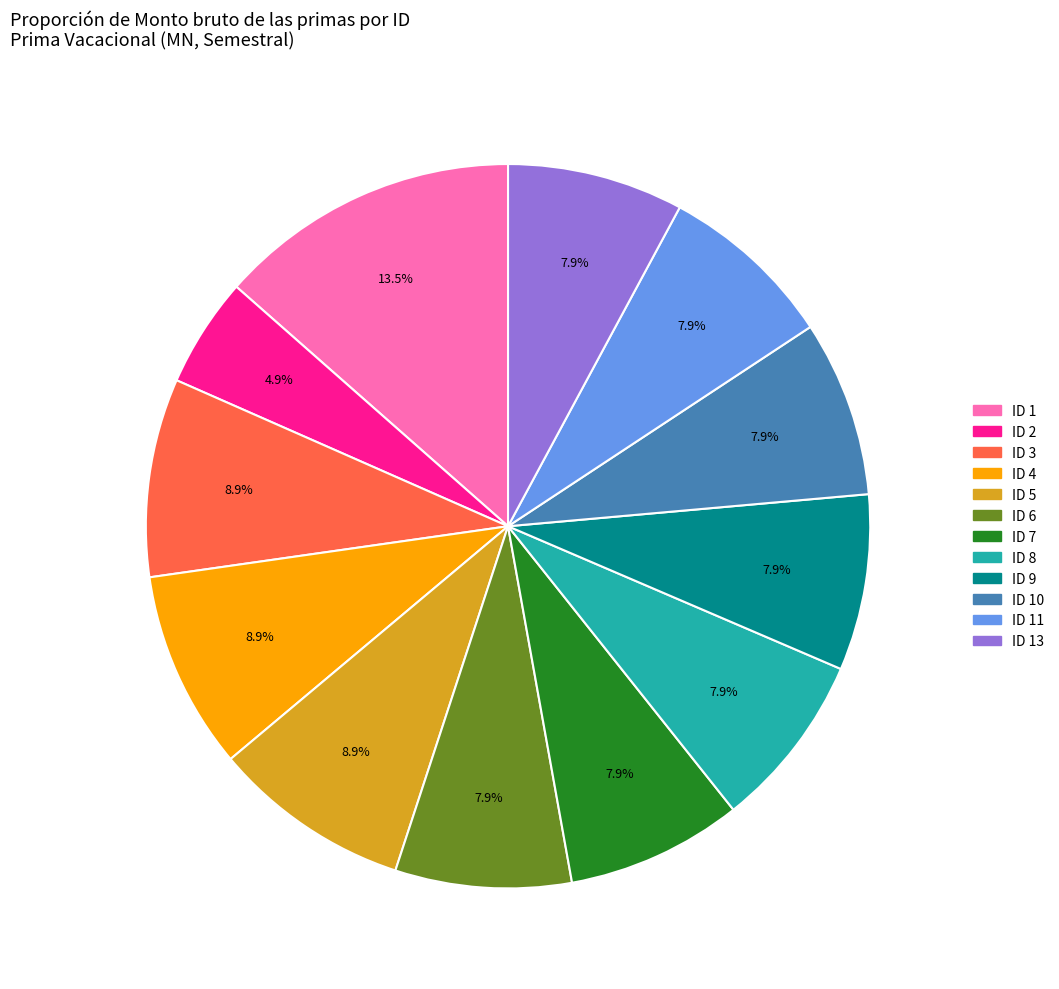

Does any single category account for the majority?

No